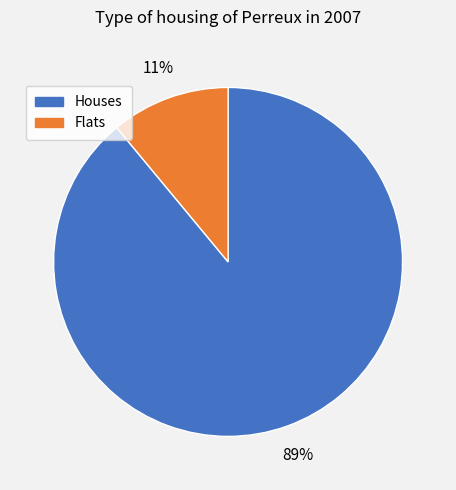

Does any single category account for the majority?

Yes